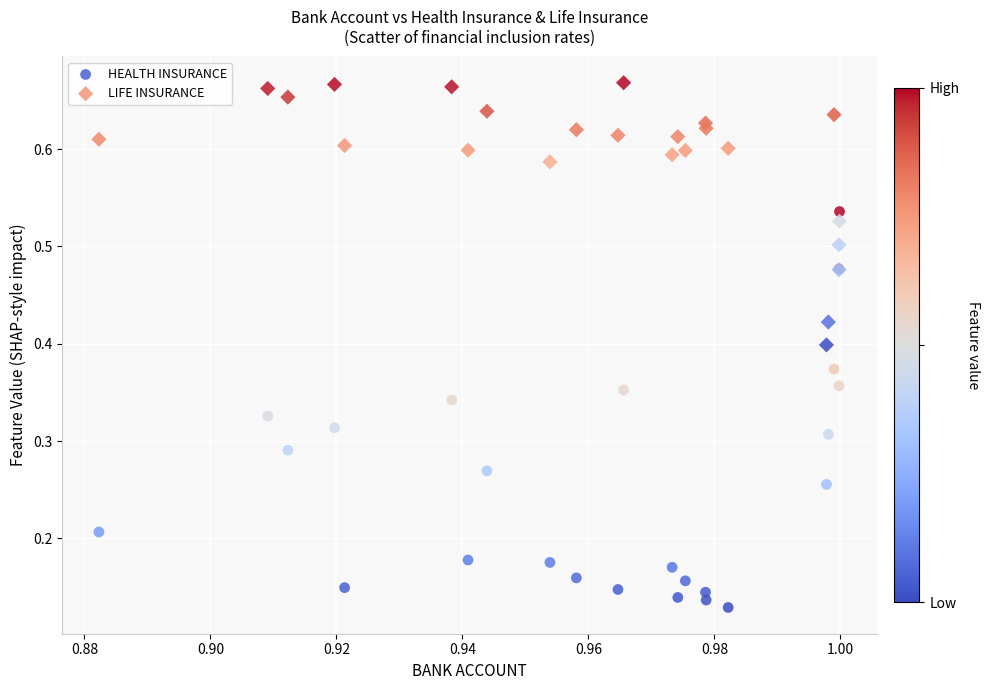

Which series has the widest spread of Y values?

HEALTH INSURANCE